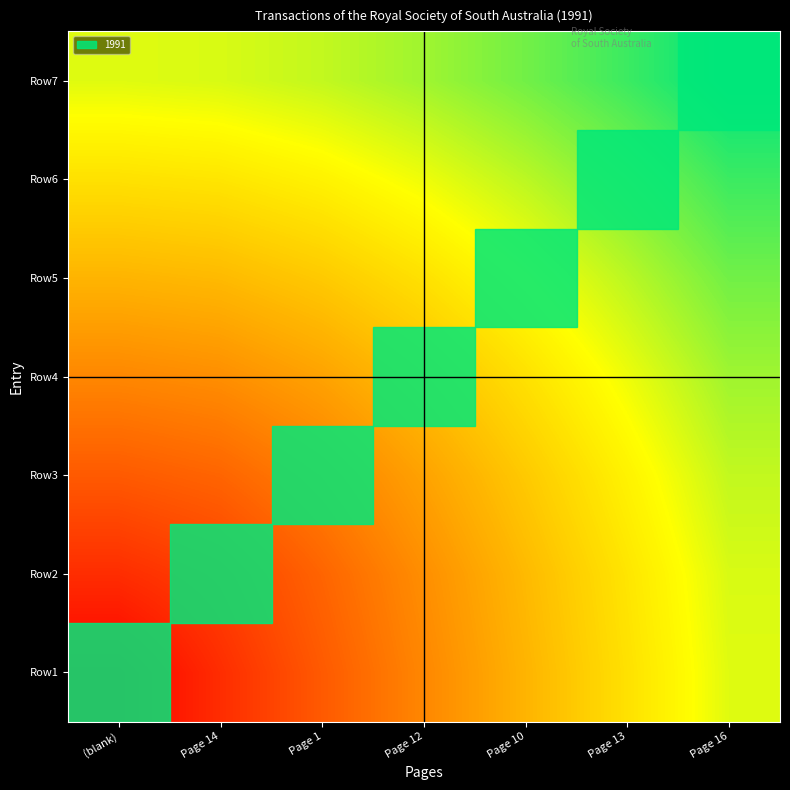

List the series in order of their peak value, highest first.

Row7, Row6, Row5, Row4, Row3, Row2, Row1